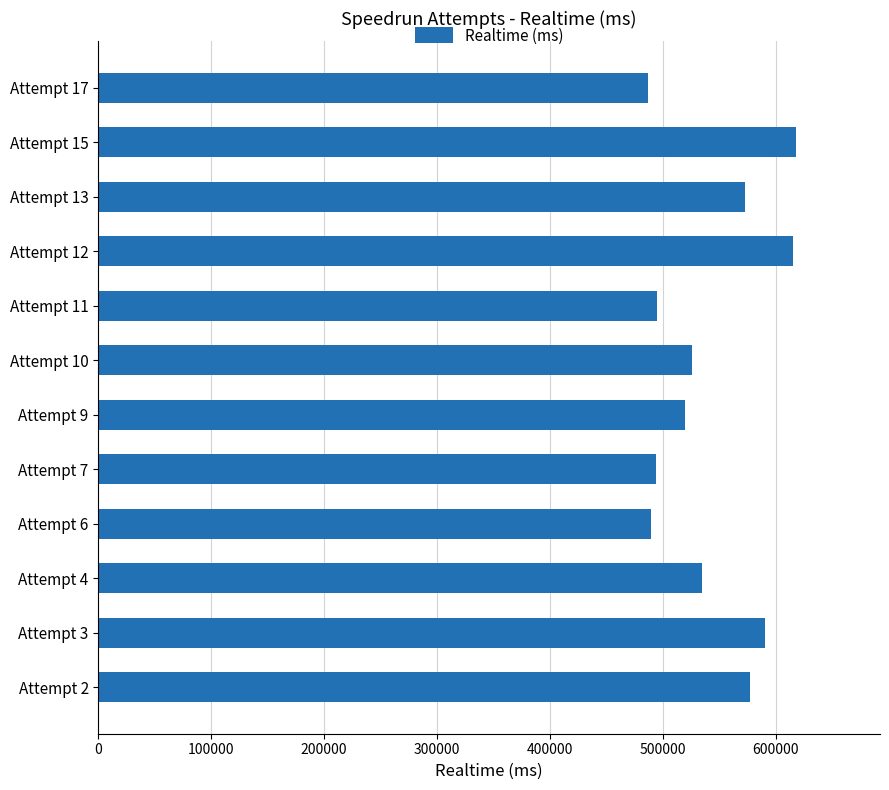

Is it true that the value at Attempt 3 is 590870?

True